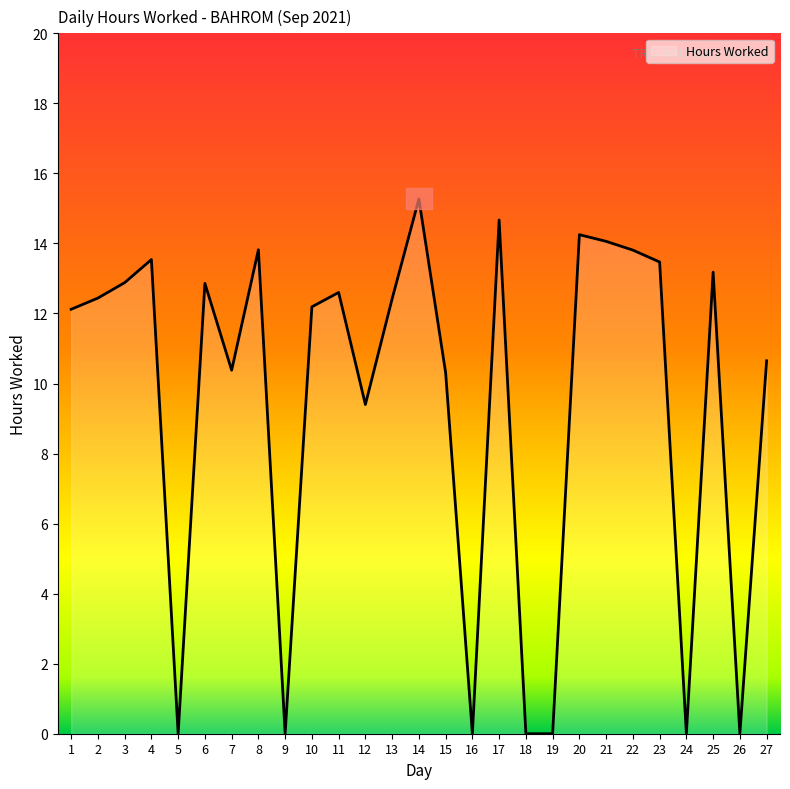

Read the value at 22.

13.8